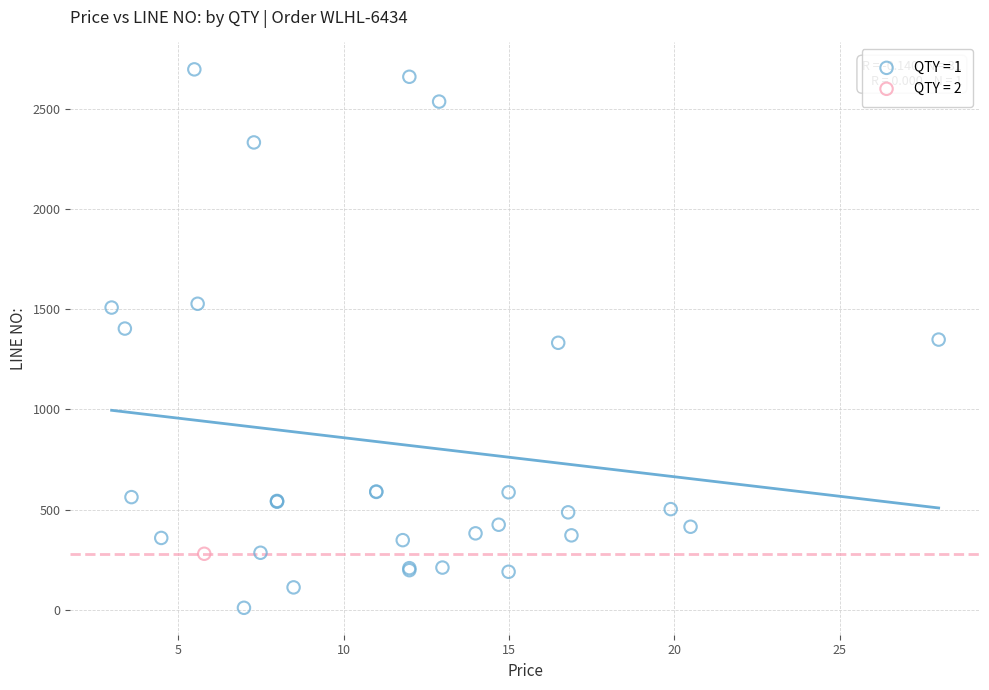

What are all the series names shown in the legend?

QTY = 1, QTY = 2